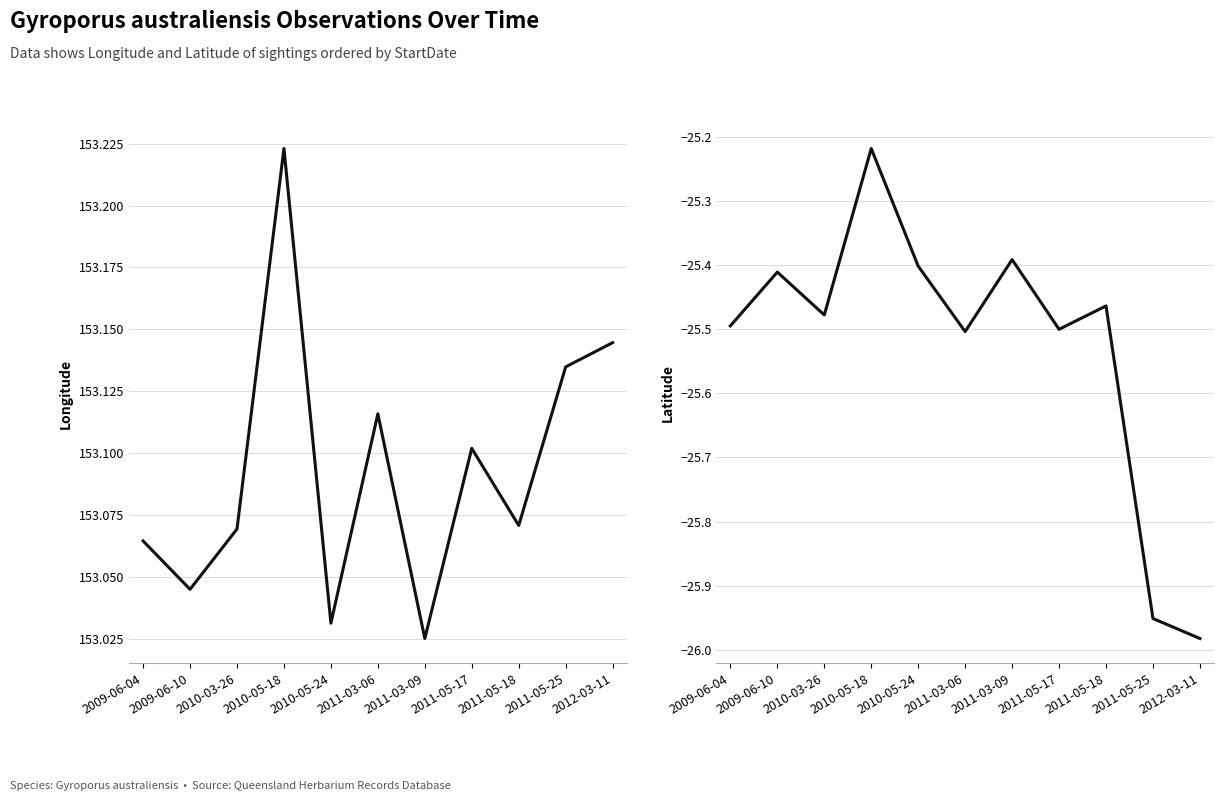

Is the value of Longitude at 2011-05-18 greater than the value of Latitude at 2009-06-04?

Yes